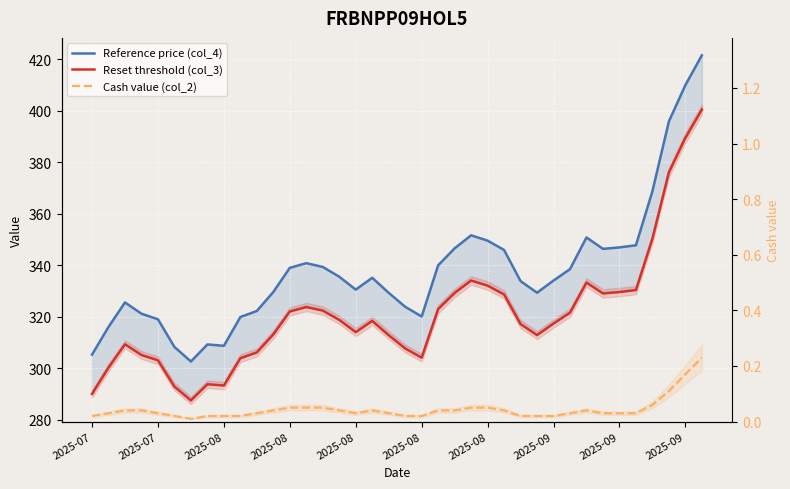

True or false: Reset threshold (col_3) and Reference price (col_4) intersect in this chart.

False